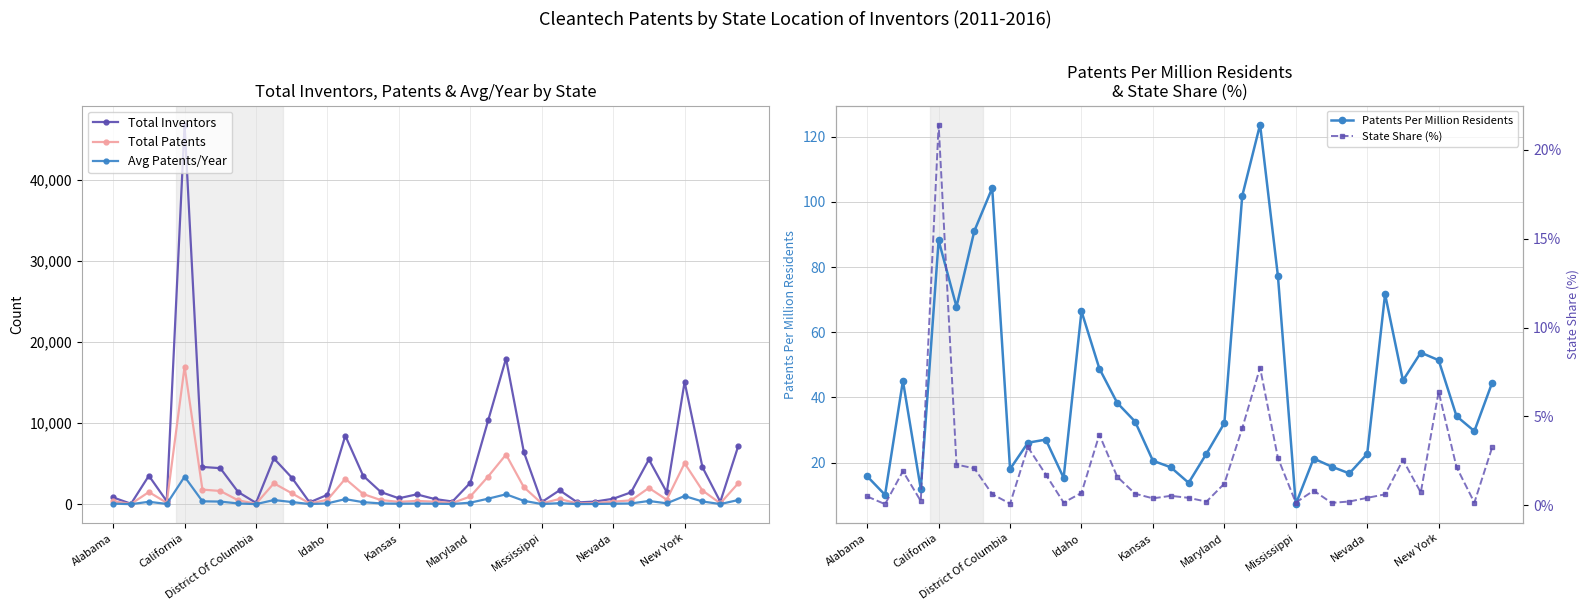

True or false: Total Patents and Patents Per Million Residents cross at least once.

False